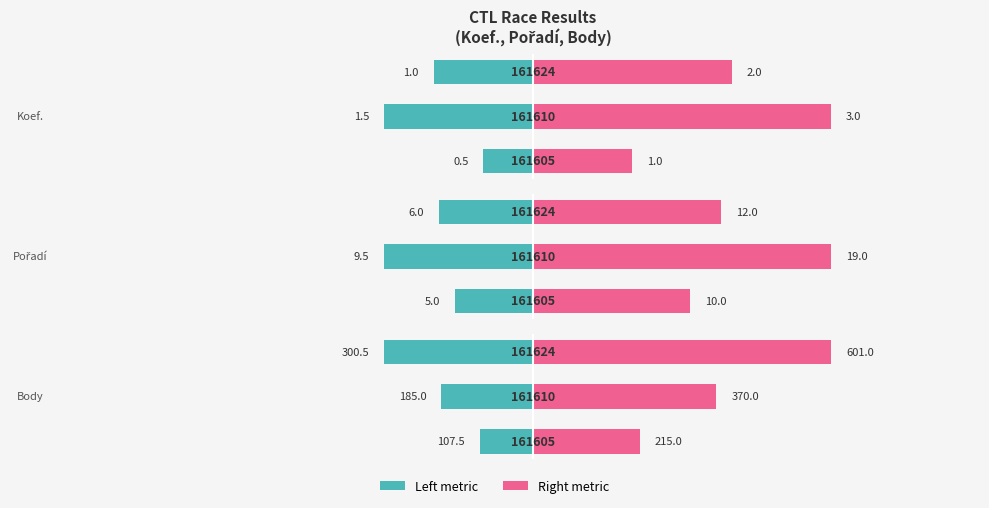

What is the value of the Koef. (right) bar at the 1st from the left?

1.0